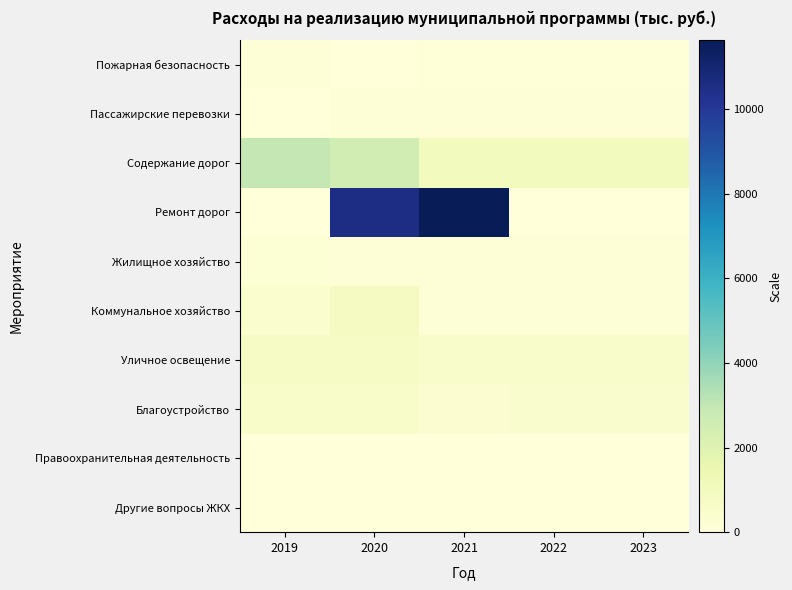

Reading right to left, transcribe all the data shown in this chart.

Пожарная безопасность: 2023=60.0	2022=60.0	2021=60.0	2020=10.0	2019=110.0
Пассажирские перевозки: 2023=100.0	2022=100.0	2021=100.0	2020=162.7	2019=0.0
Содержание дорог: 2023=1014.9	2022=1014.9	2021=963.5	2020=2515.0	2019=2984.7
Ремонт дорог: 2023=0.0	2022=0.0	2021=11631.0	2020=10561.0	2019=0.0
Жилищное хозяйство: 2023=100.0	2022=100.0	2021=100.0	2020=168.2	2019=224.2
Коммунальное хозяйство: 2023=100.0	2022=100.0	2021=100.0	2020=908.6	2019=388.1
Уличное освещение: 2023=530.1	2022=530.1	2021=522.4	2020=706.2	2019=713.1
Благоустройство: 2023=420.0	2022=420.0	2021=320.0	2020=585.0	2019=614.1
Правоохранительная деятельность: 2023=0.0	2022=0.0	2021=0.0	2020=0.0	2019=0.0
Другие вопросы ЖКХ: 2023=0.0	2022=0.0	2021=0.0	2020=0.0	2019=0.0